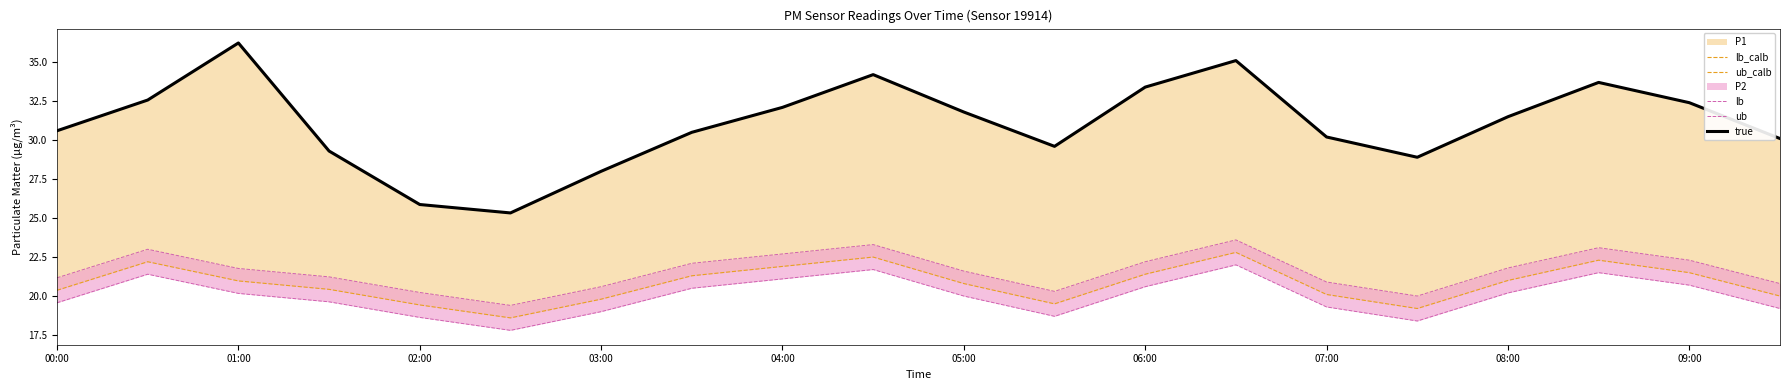

What is the sum of the true values at 12 and 01:00?

66.0